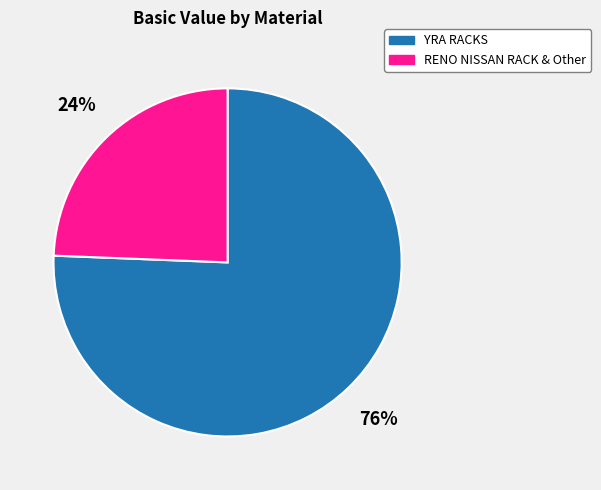

Which category has the smallest portion of the pie?

RENO NISSAN RACK & Other